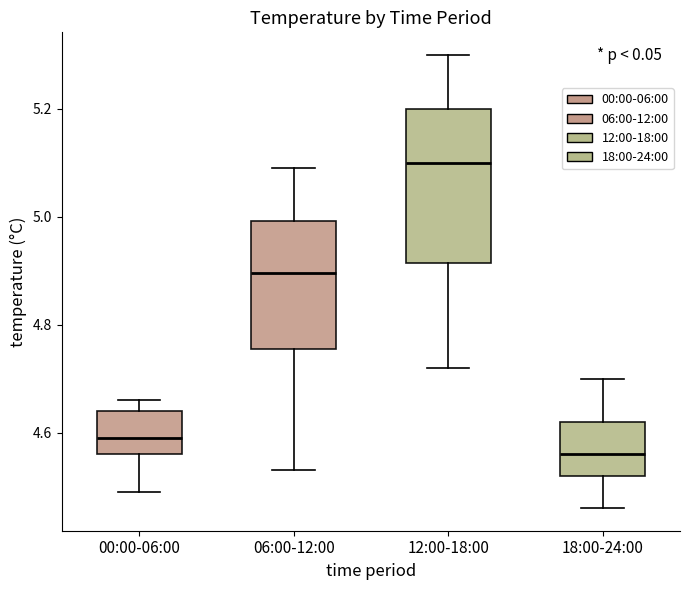

Which box's median line is the lowest?

18:00-24:00